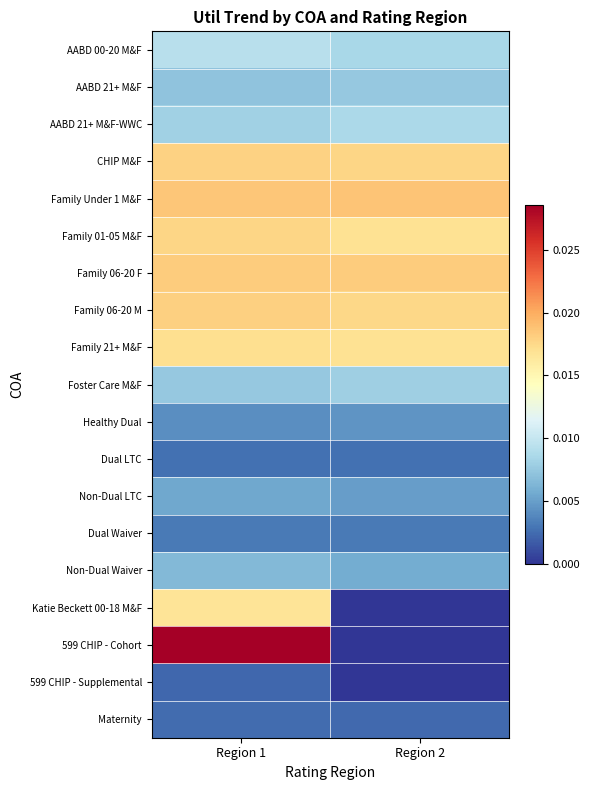

Which series has the largest total across all categories?

Family Under 1 M&F